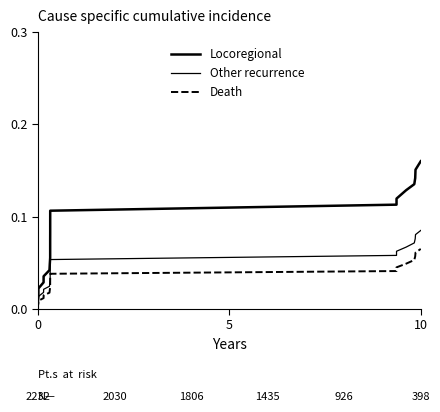

True or false: Other recurrence and Locoregional intersect in this chart.

False